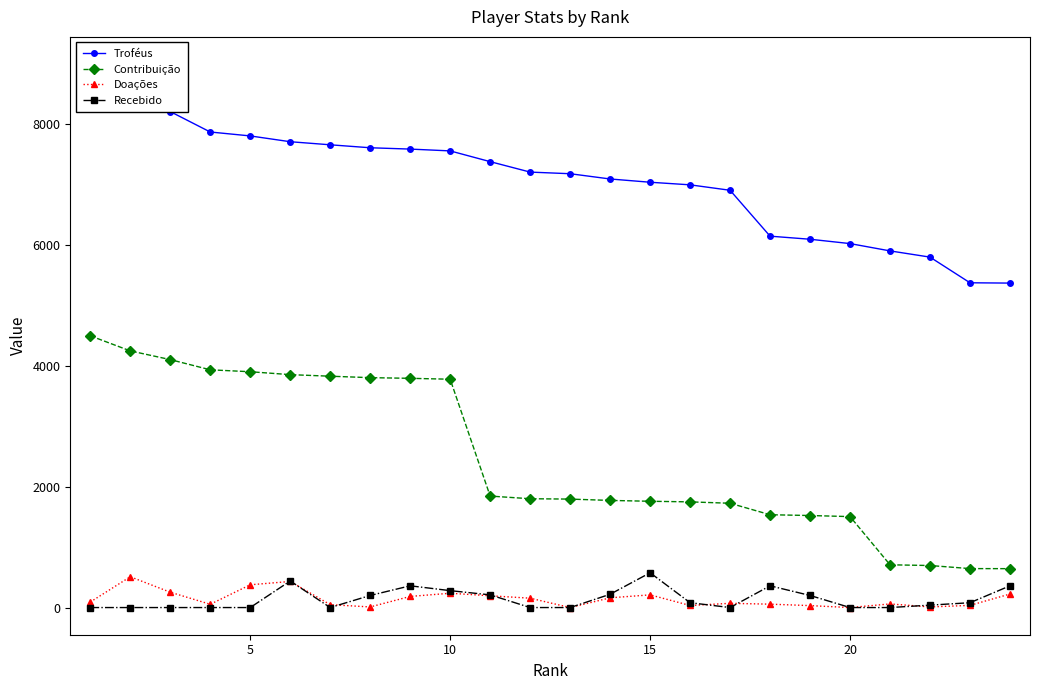

What is the highest value of the Doações series?

510